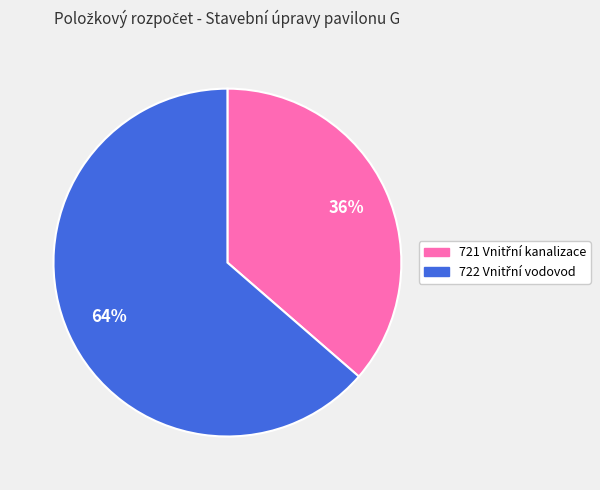

Does any single category account for the majority?

Yes